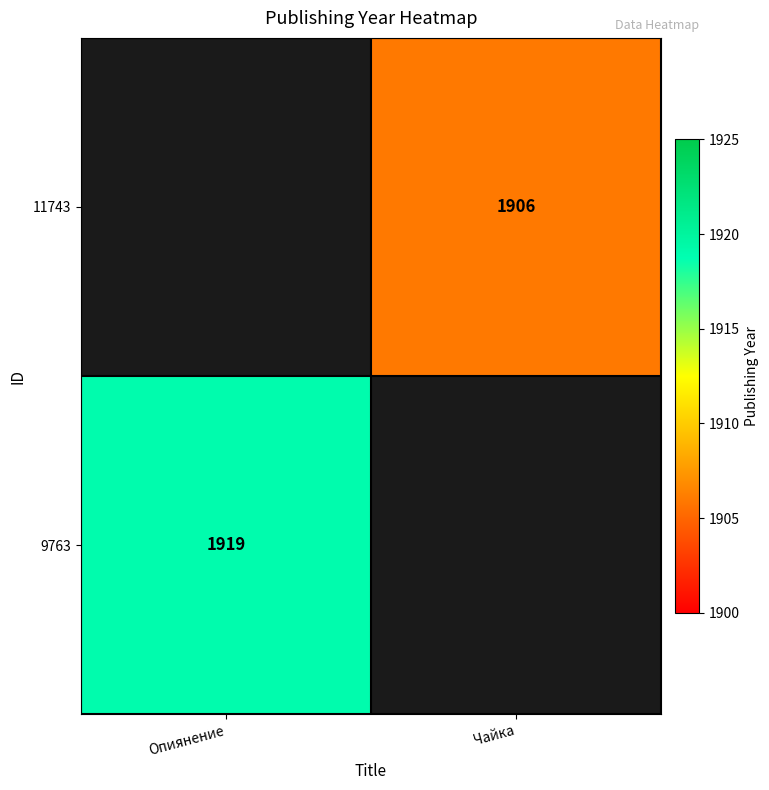

True or false: 11743 has a value of 508 at Чайка.

False